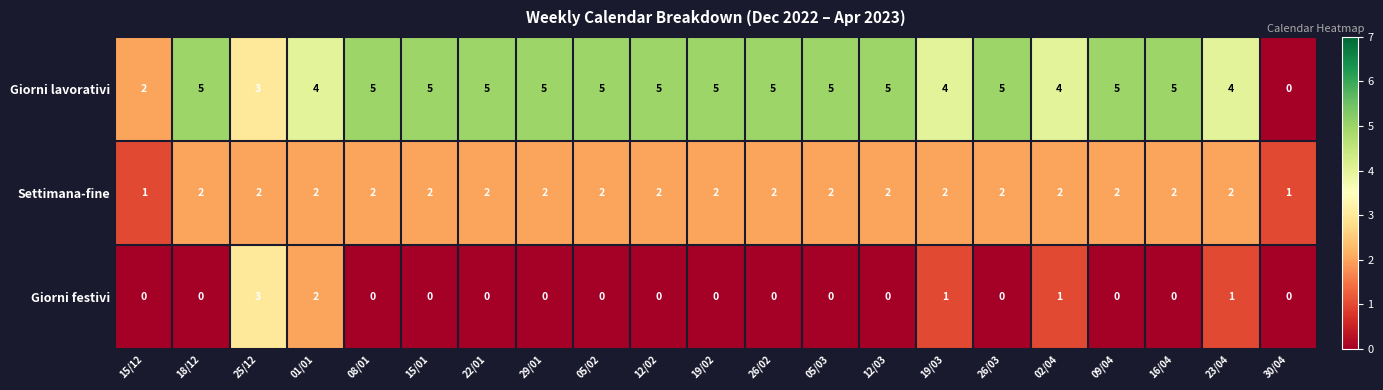

Which series changed the most between 22/01 and 30/04?

Giorni lavorativi